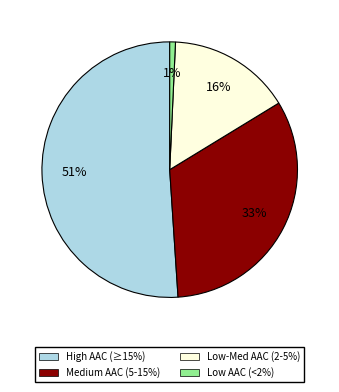

To the nearest percent, what is the difference between the largest and smallest slice percentages?

50%